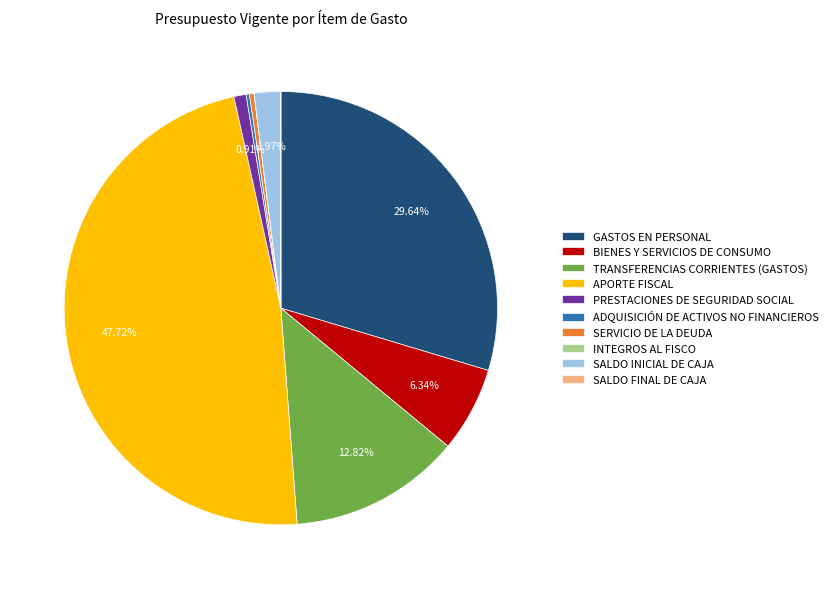

Which slice is the largest?

APORTE FISCAL